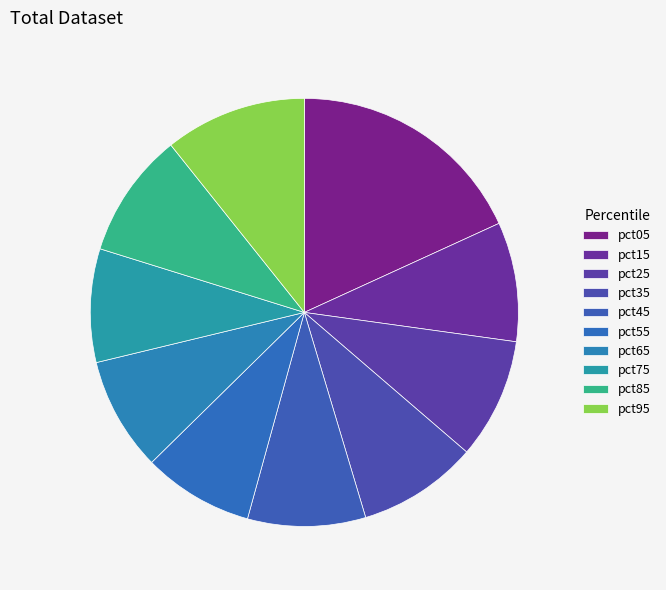

What percentage is the pct45 slice, to the nearest percent?

9%